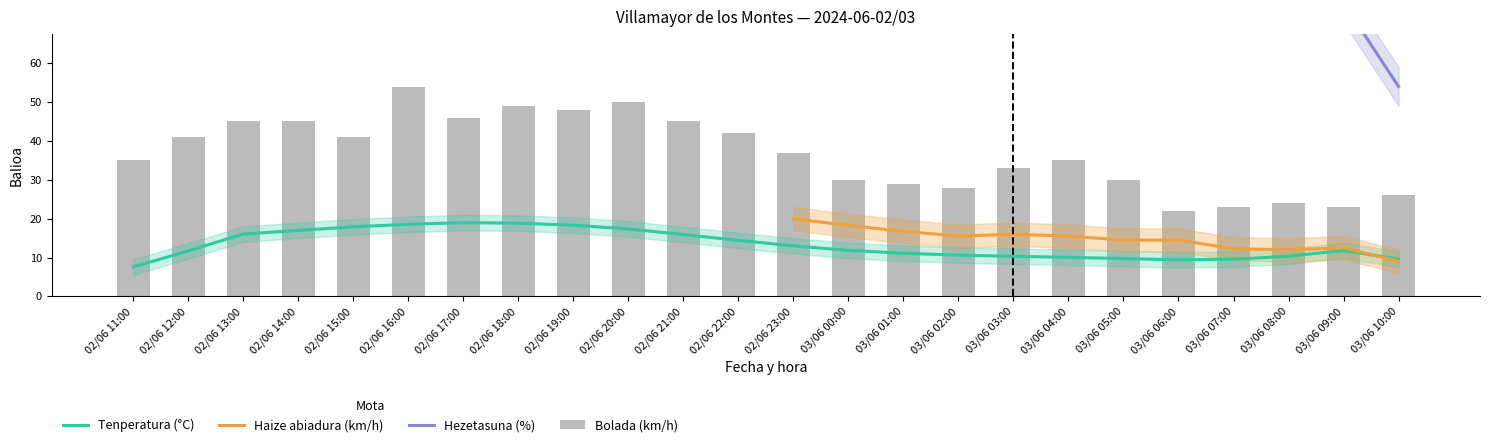

The Tenperatura (°C) series shows 27.0 at 02/06 15:00. True or false?

False